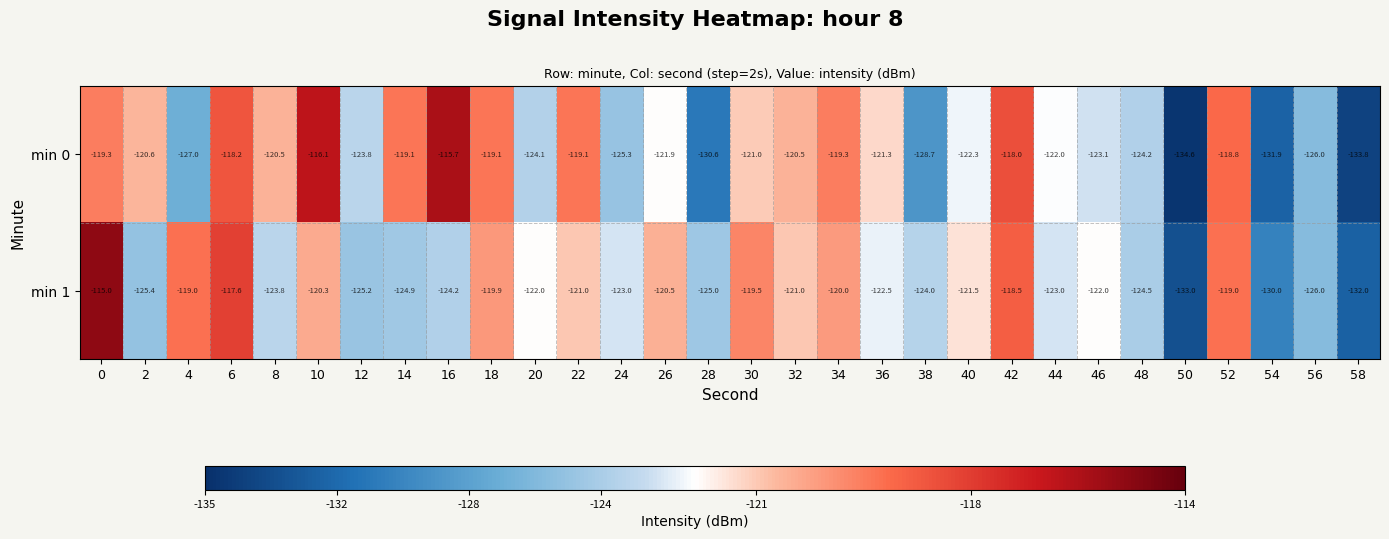

True or false: min 1 has a value of -119.9 at 18.

True